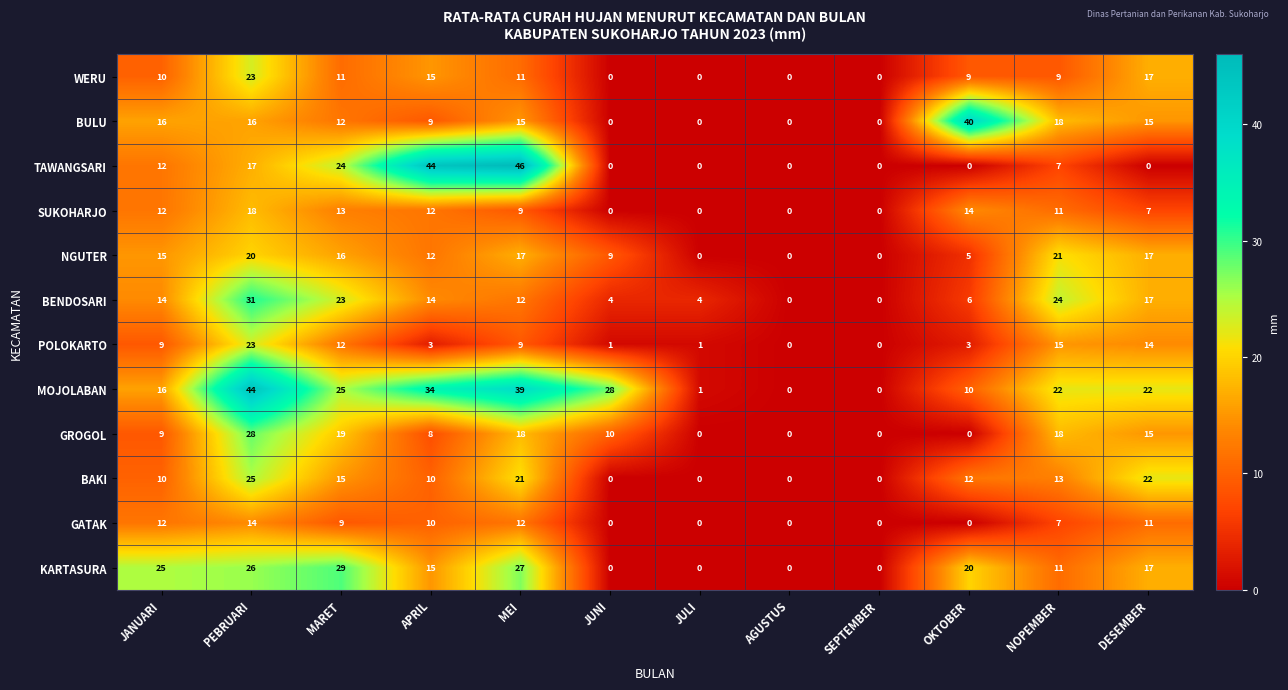

At which label does SUKOHARJO first exceed 11?

JANUARI